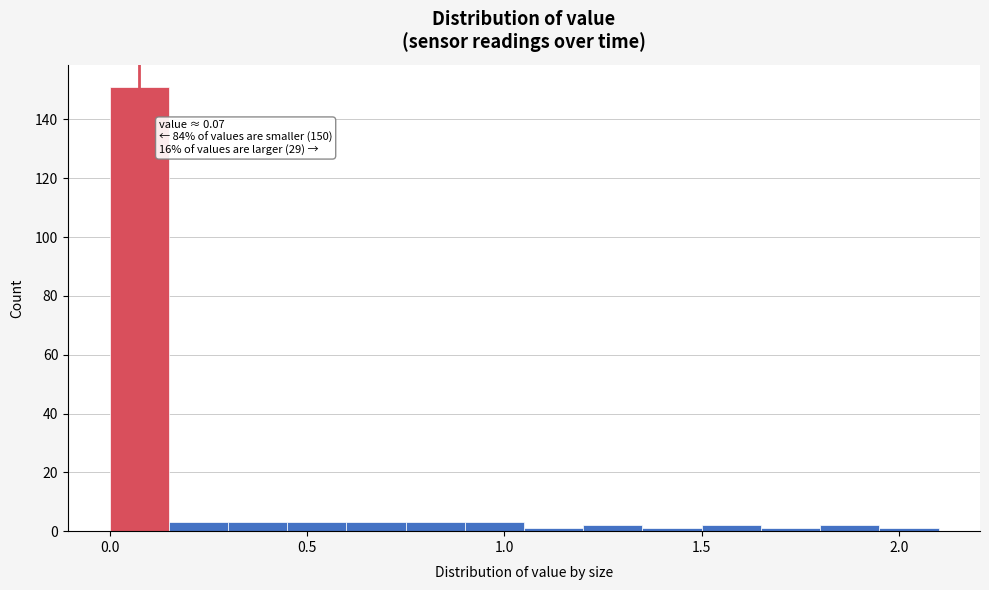

Around what value on the x-axis is the tallest bar? Give the approximate position of its centre, as read against the axis.

0.10